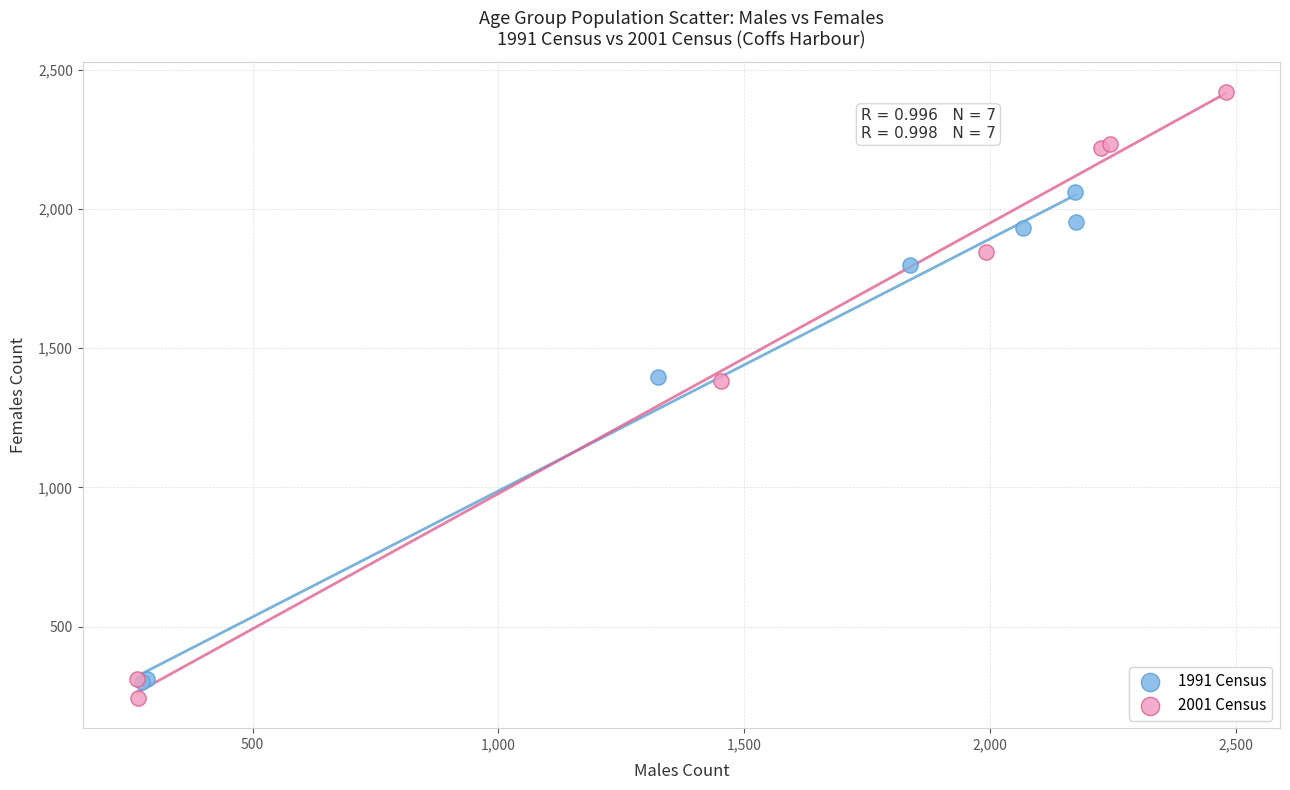

What are all the series names shown in the legend?

1991 Census, 2001 Census